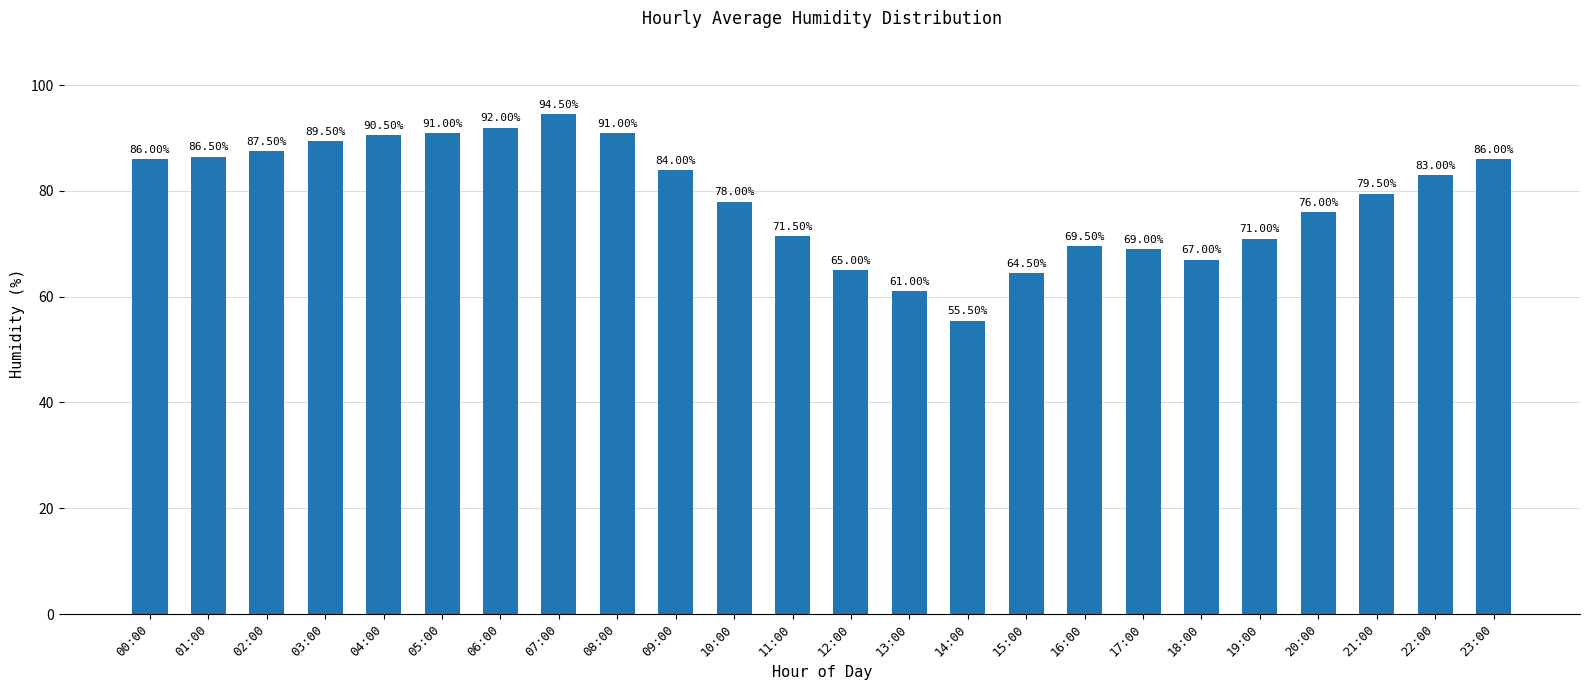

What is the difference between the values at 12:00 and 06:00?

27.0